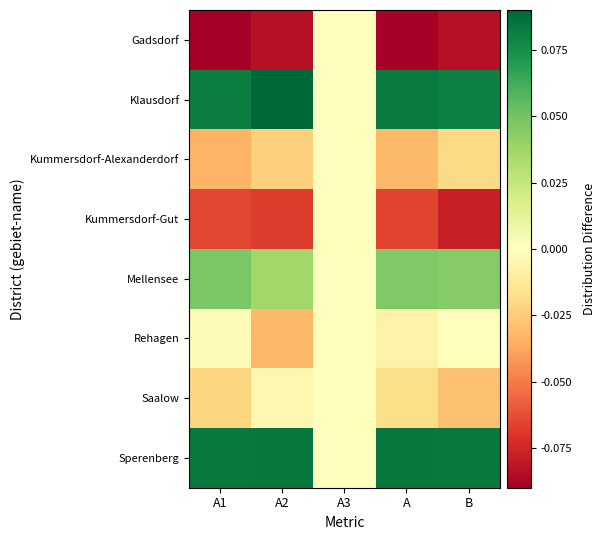

Reading left to right, extract all data points from this chart.

Gadsdorf: A1=-0.1	A2=-0.1	A3=0.0	A=-0.1	B=-0.1
Klausdorf: A1=0.1	A2=0.1	A3=0.0	A=0.1	B=0.1
Kummersdorf-Alexanderdorf: A1=-0.0	A2=-0.0	A3=0.0	A=-0.0	B=-0.0
Kummersdorf-Gut: A1=-0.1	A2=-0.1	A3=0.0	A=-0.1	B=-0.1
Mellensee: A1=0.0	A2=0.0	A3=0.0	A=0.0	B=0.0
Rehagen: A1=-0.0	A2=-0.0	A3=0.0	A=-0.0	B=0.0
Saalow: A1=-0.0	A2=-0.0	A3=0.0	A=-0.0	B=-0.0
Sperenberg: A1=0.1	A2=0.1	A3=0.0	A=0.1	B=0.1